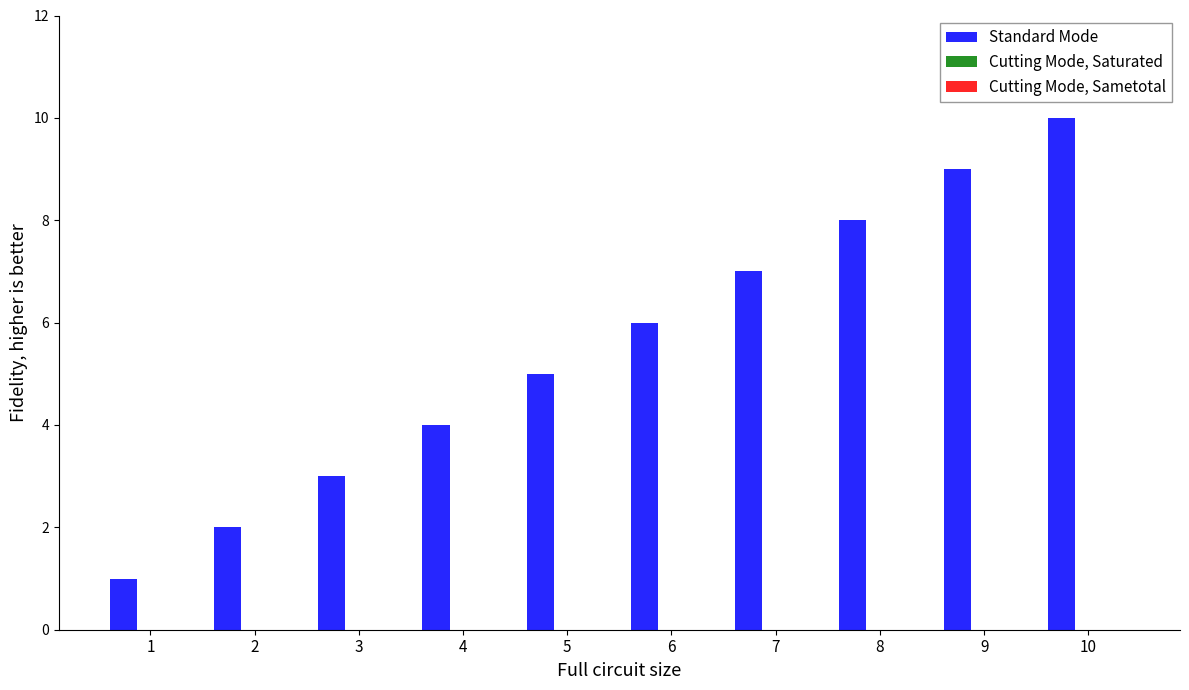

What is the difference between the maximum and minimum values?

9